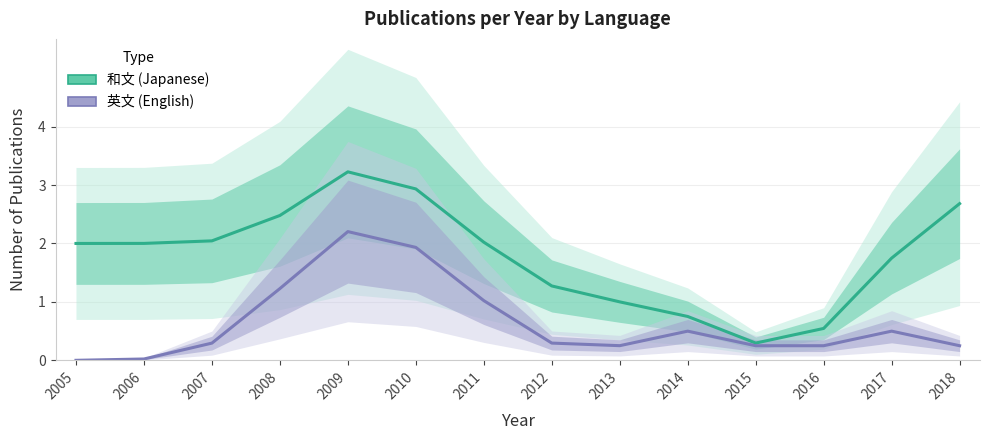

True or false: 英文 (English) and 和文 (Japanese) intersect in this chart.

False